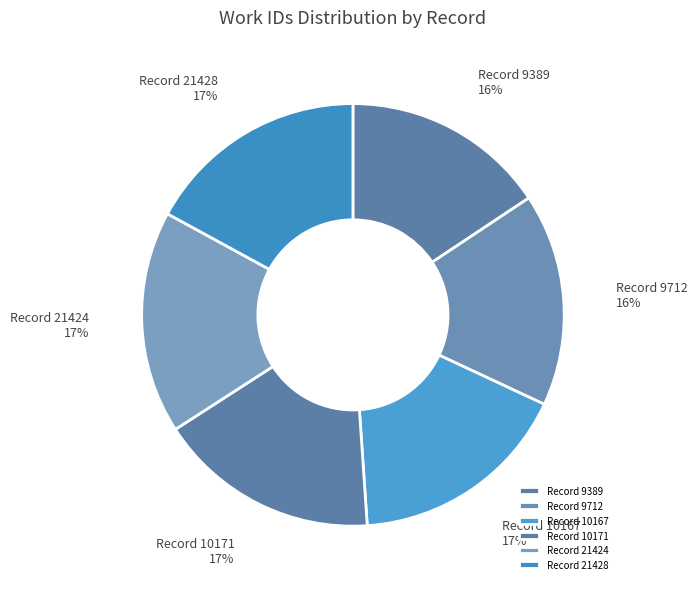

To the nearest percent, what is the average slice percentage?

17%